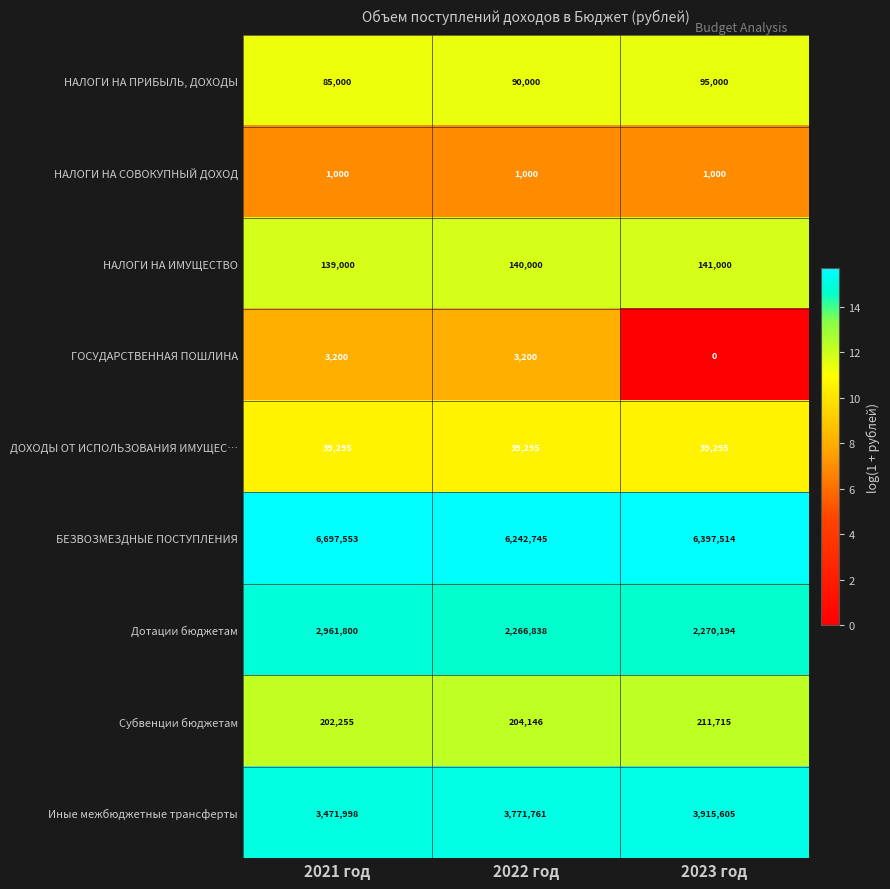

What is the difference between the НАЛОГИ НА ИМУЩЕСТВО values at 2021 год and 2023 год?

2000